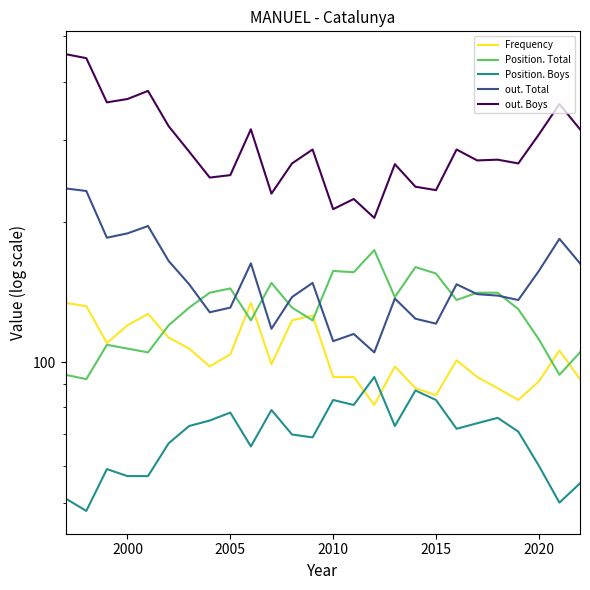

What is the greatest value displayed?

458